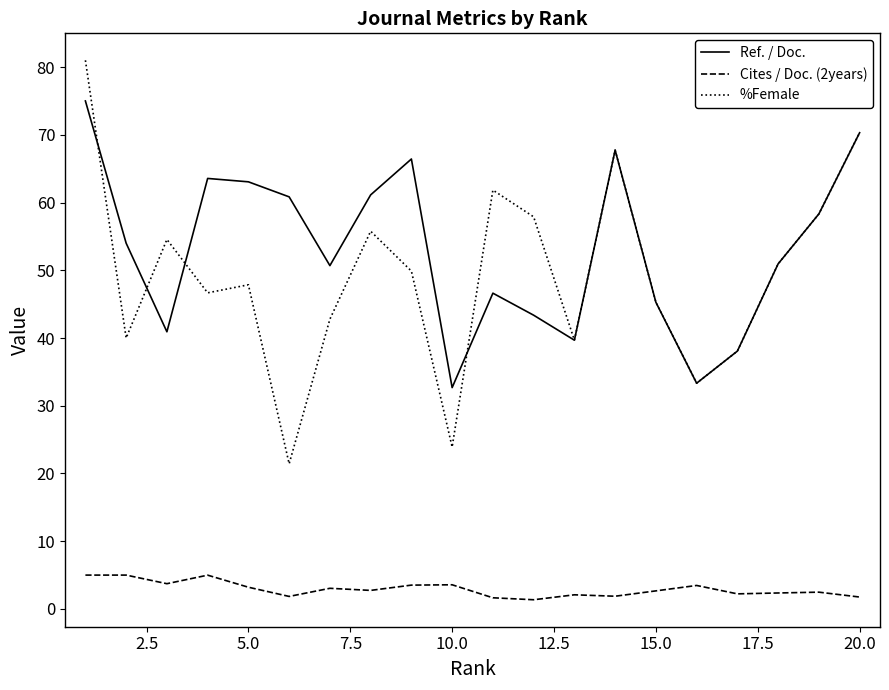

True or false: Cites / Doc. (2years) and Ref. / Doc. intersect in this chart.

False